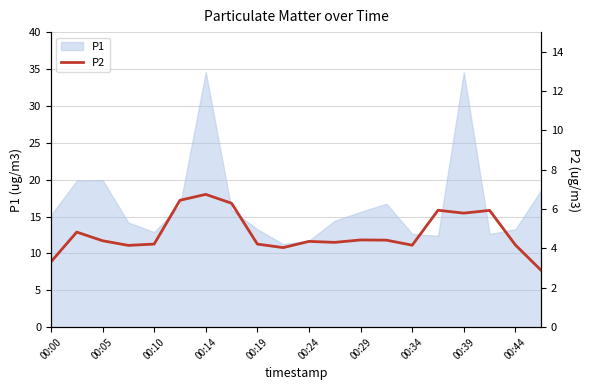

What is the highest value of the P1 series?

34.6